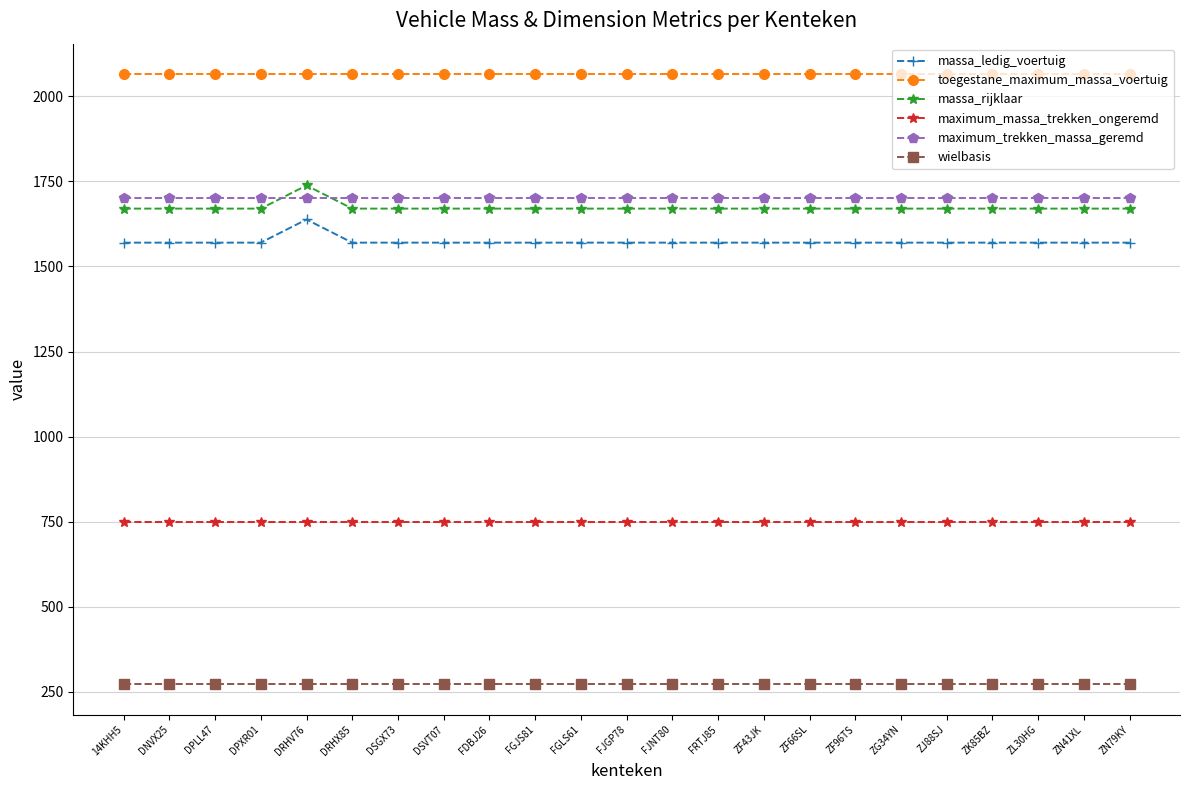

What is the label of the 10th point from the right?

FRTJ85